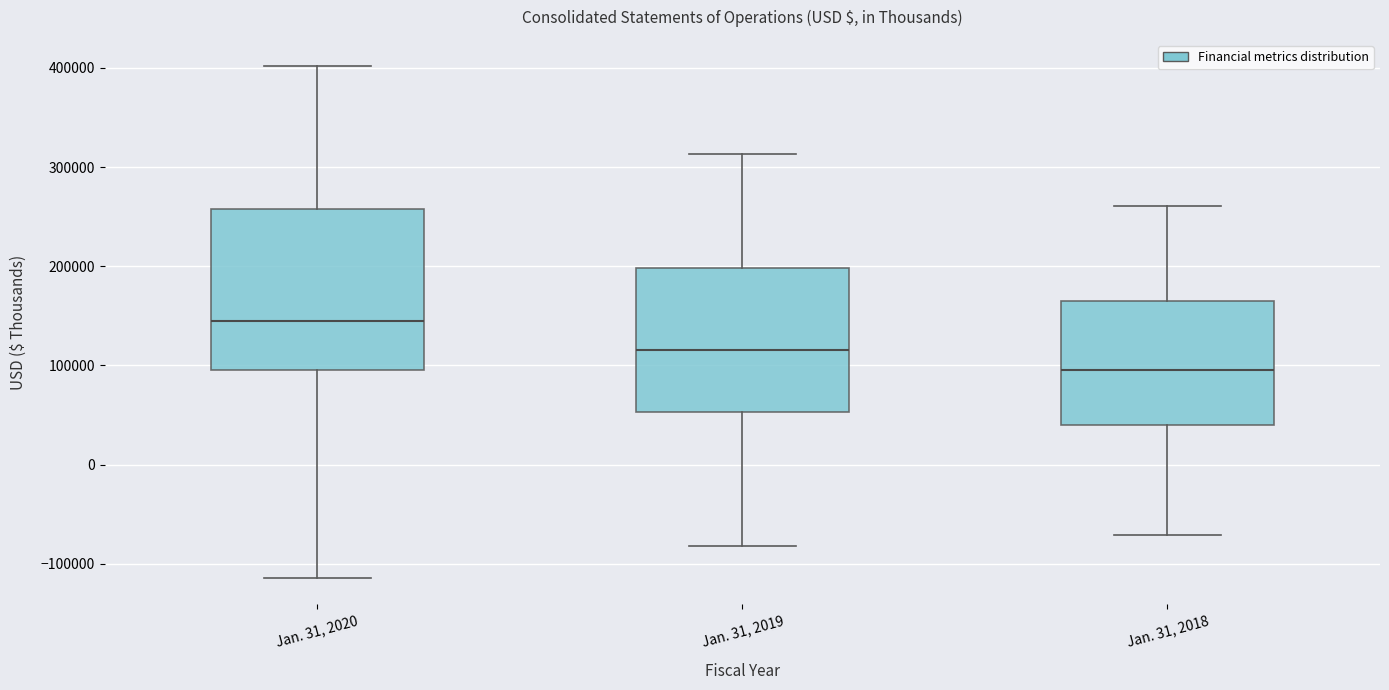

Which box's median line is the lowest?

Jan. 31, 2018